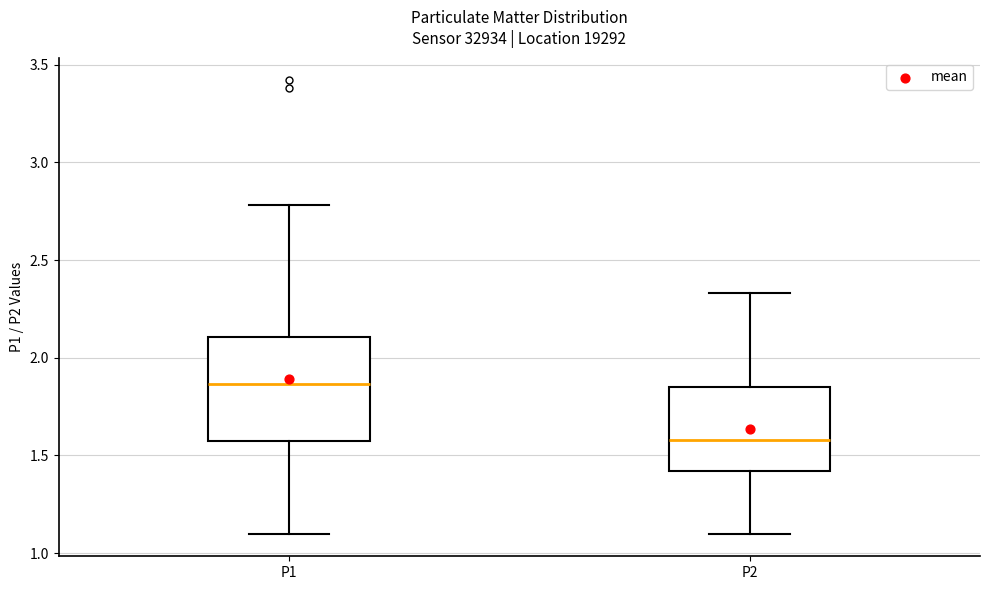

Reading left to right, transcribe this box plot: for each box, give where its median line is, the range the box spans, and where its two whiskers end, as read against the y-axis. The values are not printed on the chart, so give them approximately, as read against the axis.

P1: median 1.85, box 1.55 to 2.10, whiskers 1.10 to 2.80
P2: median 1.60, box 1.40 to 1.85, whiskers 1.10 to 2.35